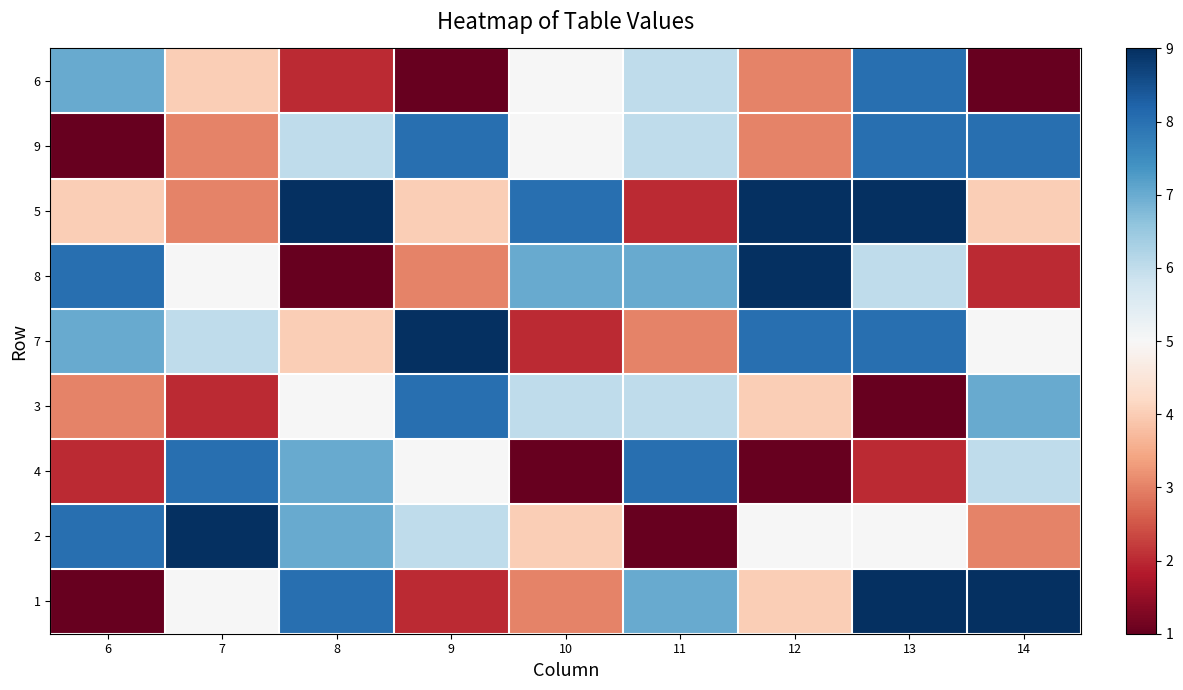

Rank the series by their maximum value, from lowest to highest.

6, 9, 3, 4, 5, 8, 7, 2, 1